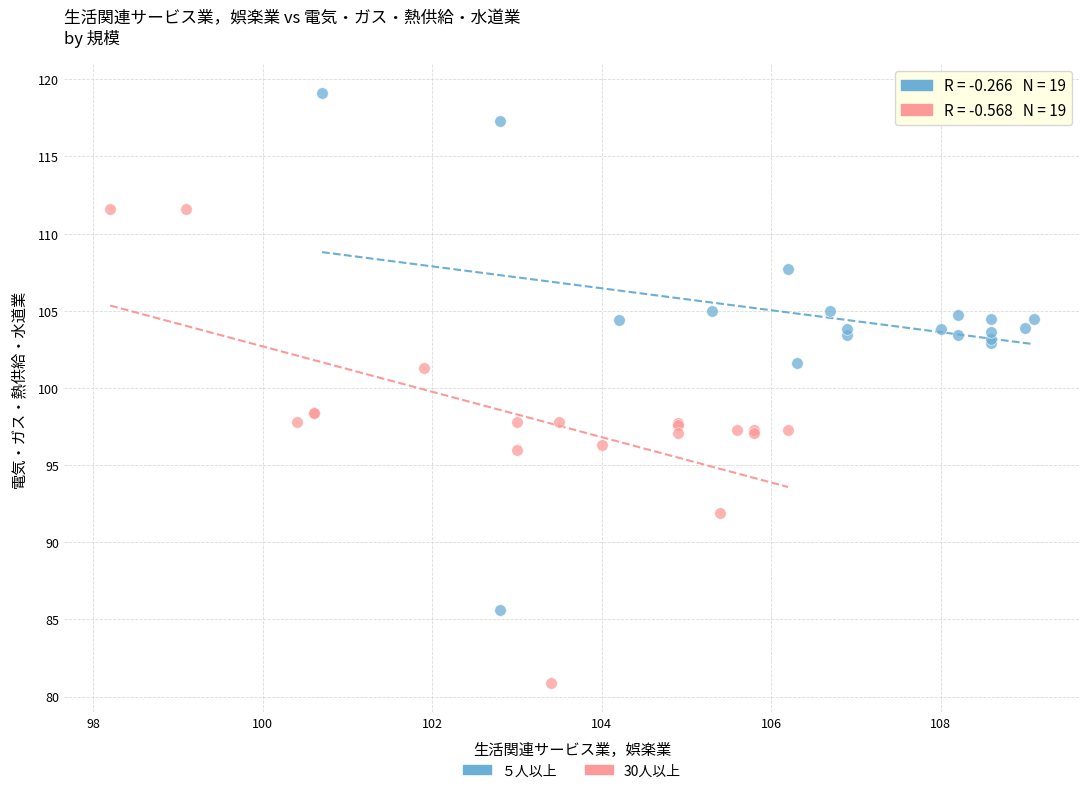

What are all the series names shown in the legend?

５人以上, 30人以上